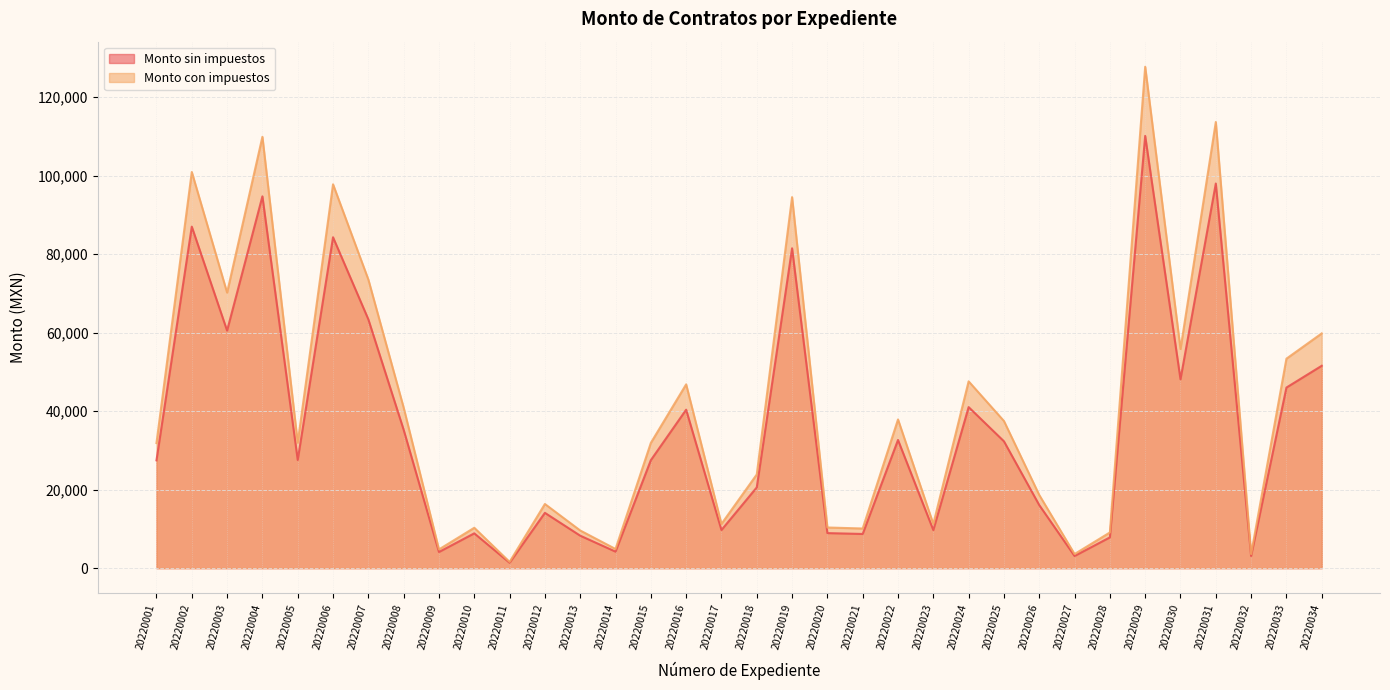

At how many categories does at least one series exceed 4064?

31